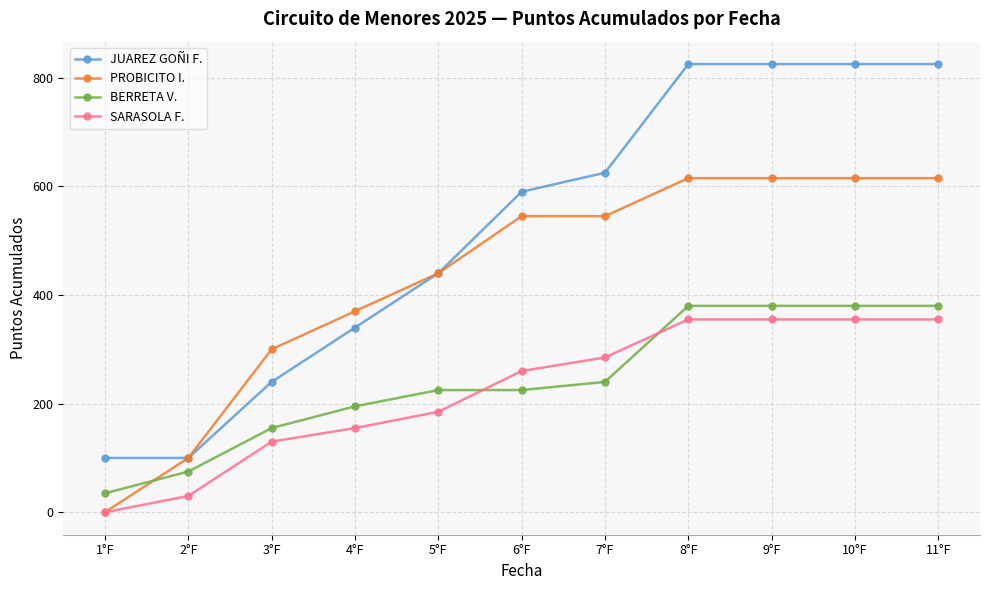

What is the label of the 10th point from the right?

2°F